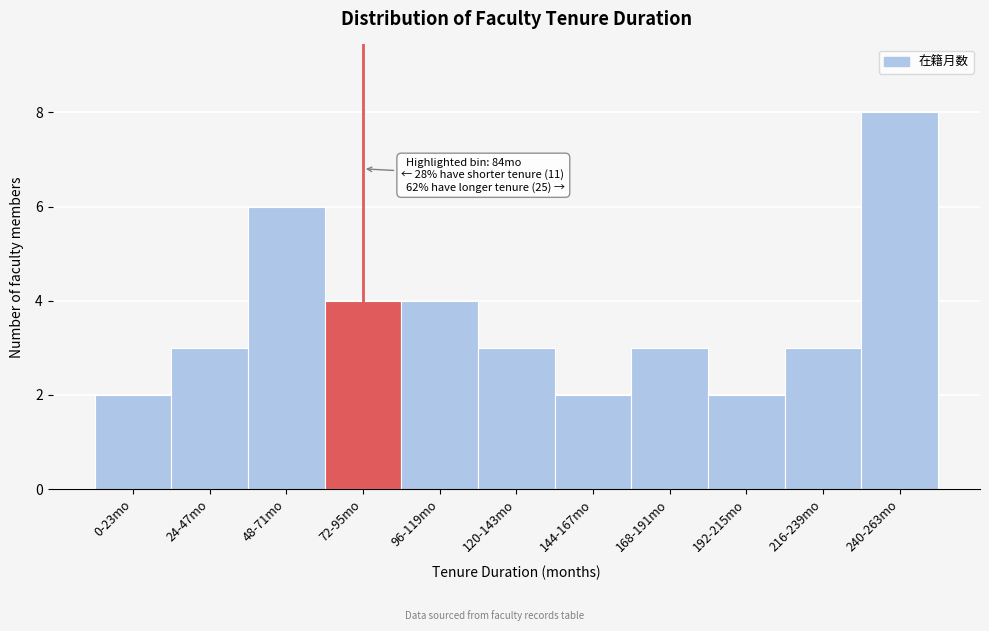

Reading left to right, list all the values displayed in this chart.

0-23mo=2	24-47mo=3	48-71mo=6	72-95mo=4	96-119mo=4	120-143mo=3	144-167mo=2	168-191mo=3	192-215mo=2	216-239mo=3	240-263mo=8